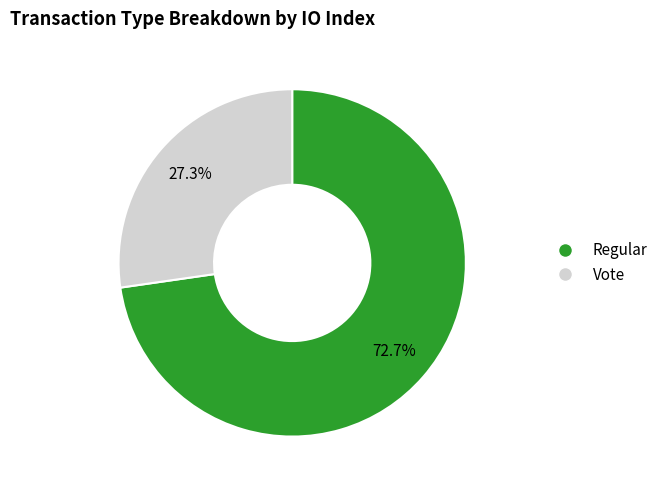

True or false: Vote accounts for 19% of the total.

False